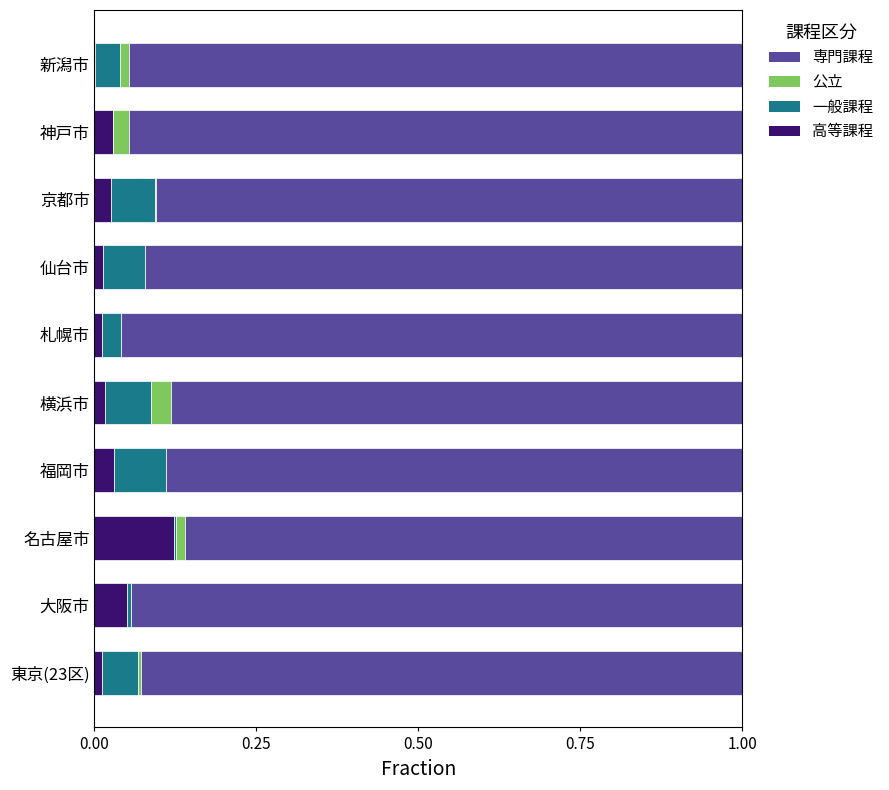

The 高等課程 series shows 0.0 at 札幌市. True or false?

True